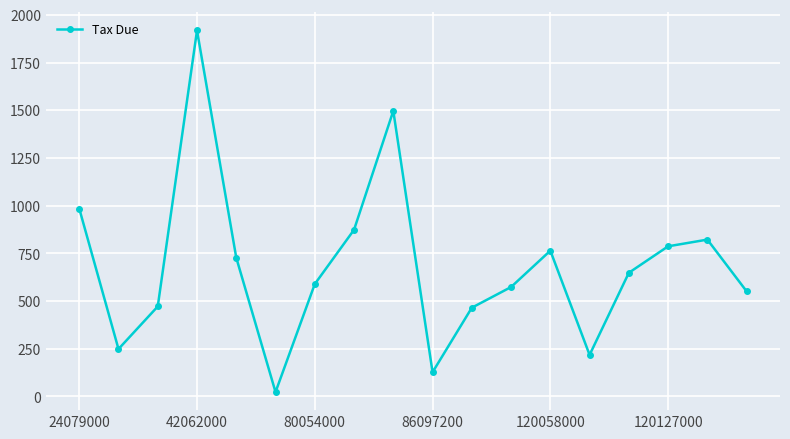

True or false: there are more than 1 points higher than both neighbors.

True